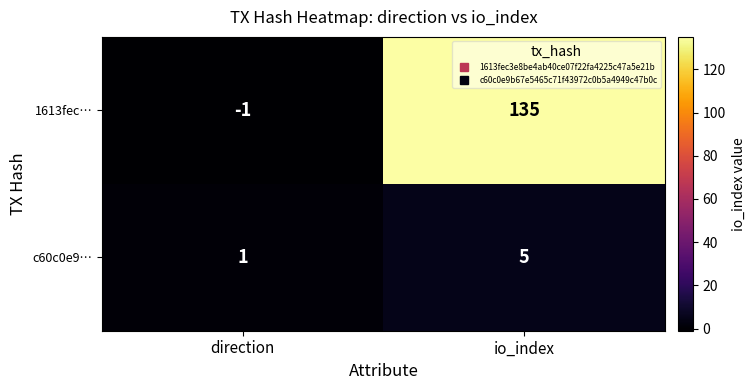

Which label corresponds to the largest value in the chart?

io_index